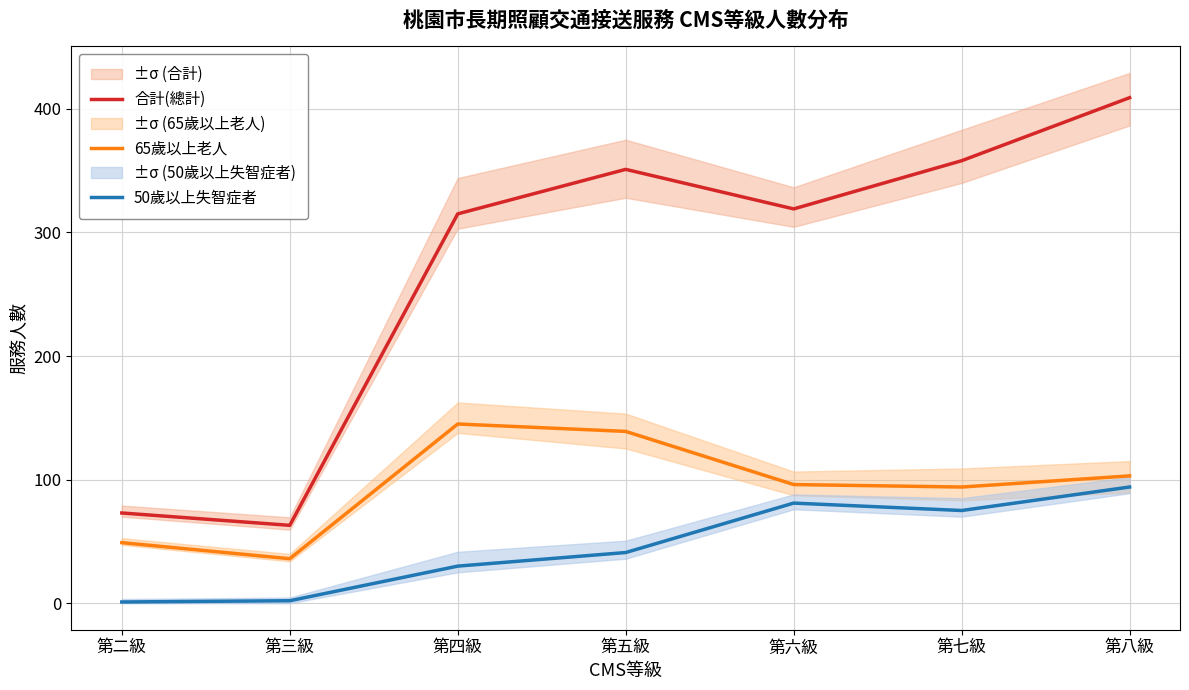

Is this an area chart (filled region under the line)?

No